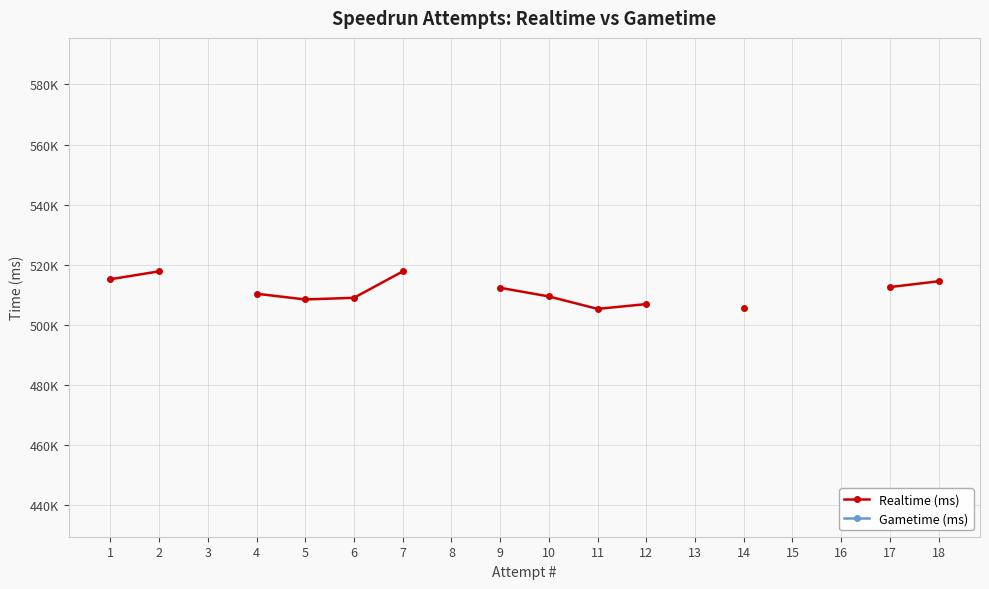

True or false: Gametime (ms) has more than 1 interior local peaks.

False